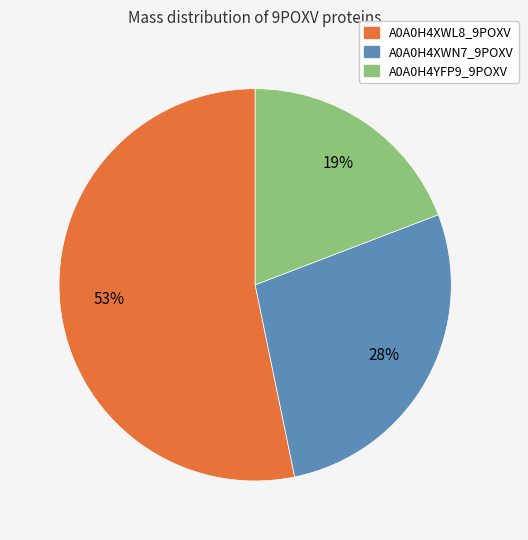

True or false: A0A0H4YFP9_9POXV accounts for 32% of the total.

False